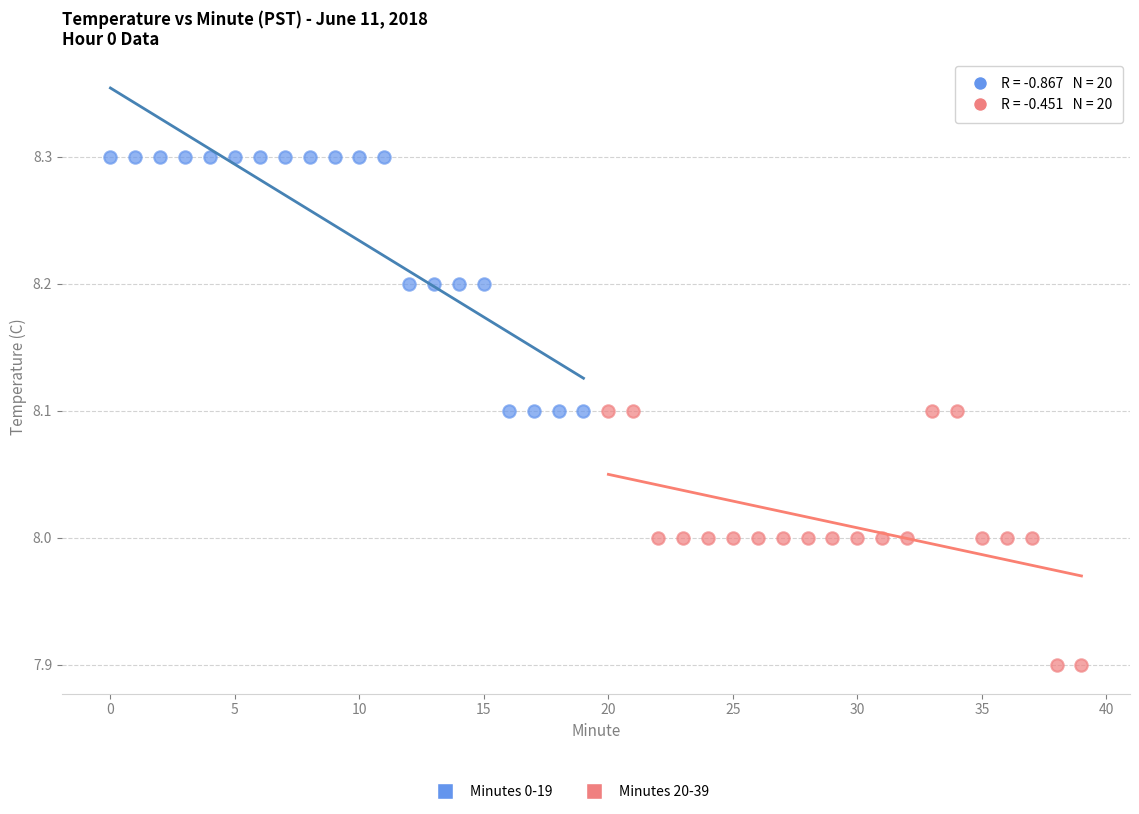

Which series reaches the maximum Y coordinate?

Minutes 0-19